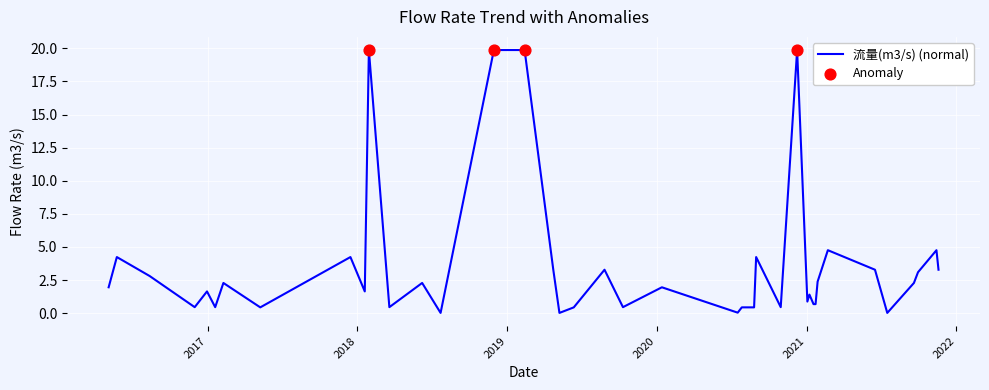

What is the maximum value shown in the chart?

19.9